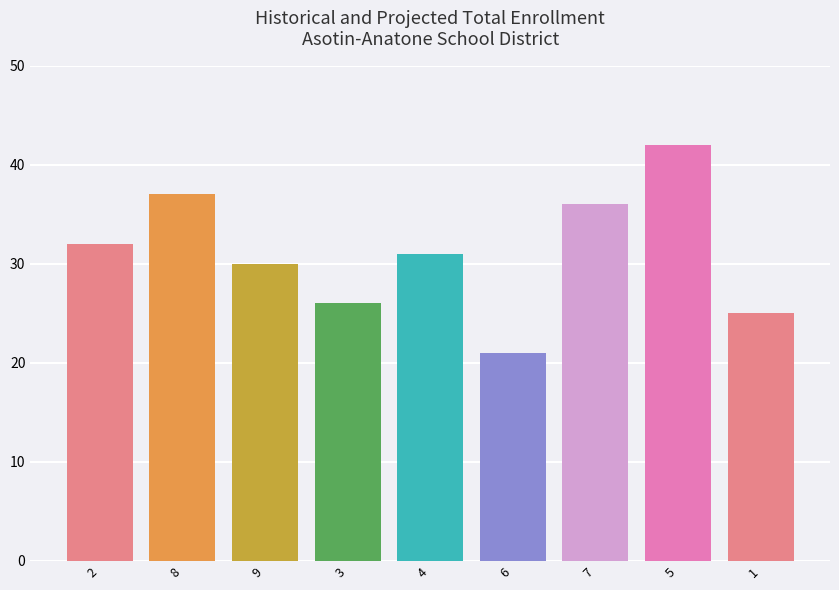

Is it true that the value at 1 is 25?

True